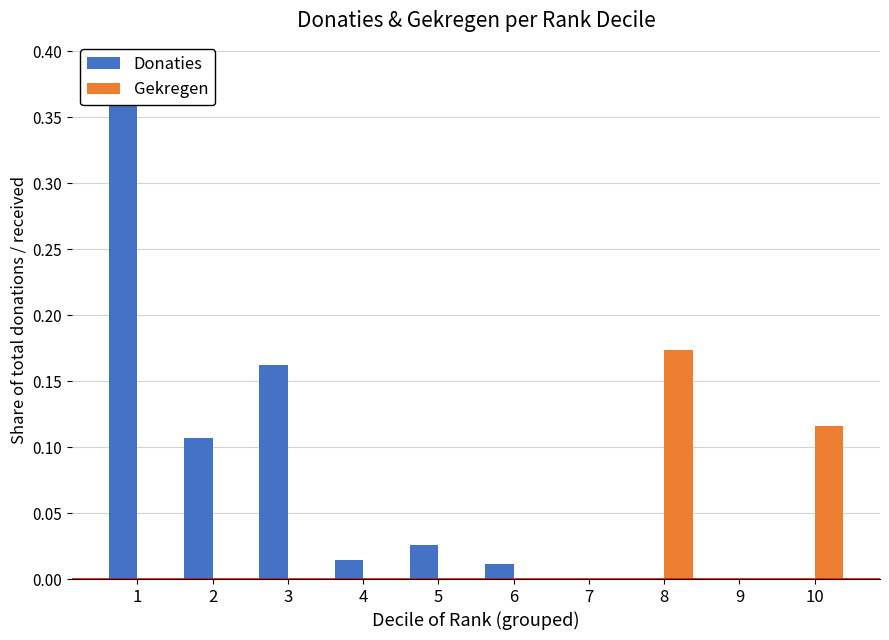

Is it true that Gekregen equals -0.1 at 5?

False